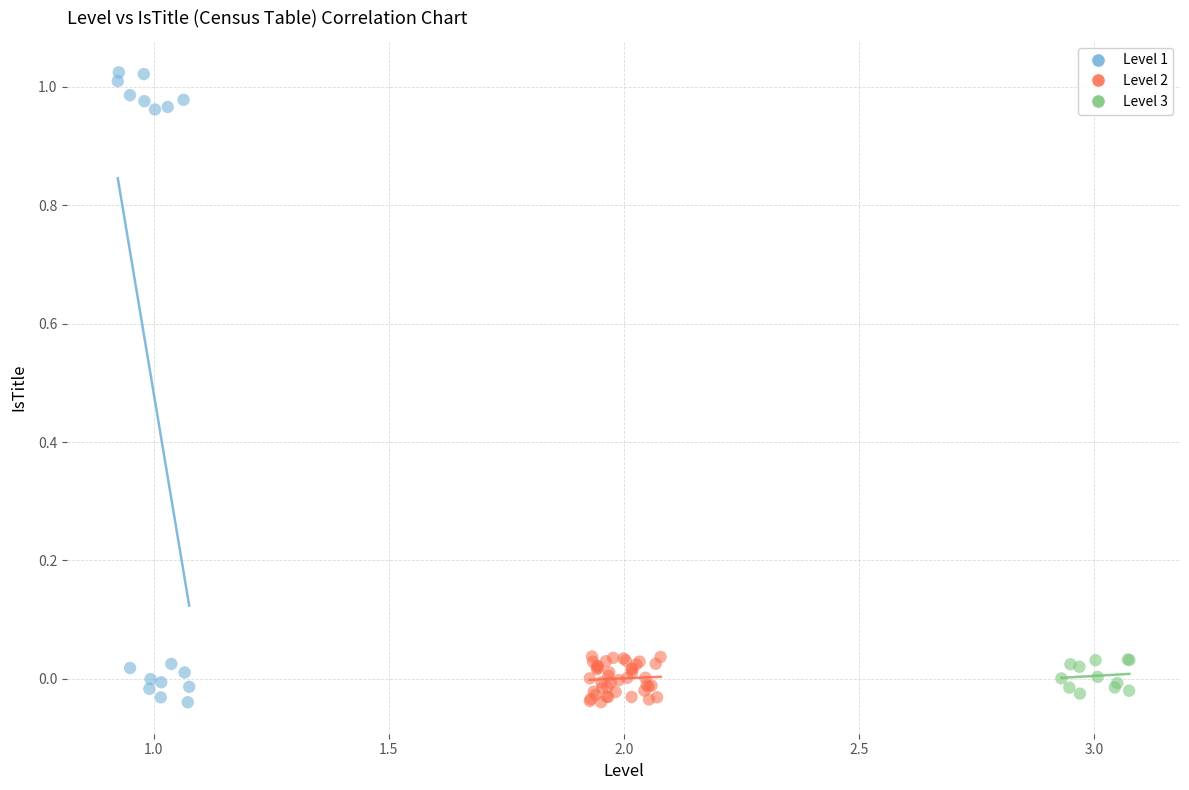

Which series has the largest Y range (max minus min)?

Level 1